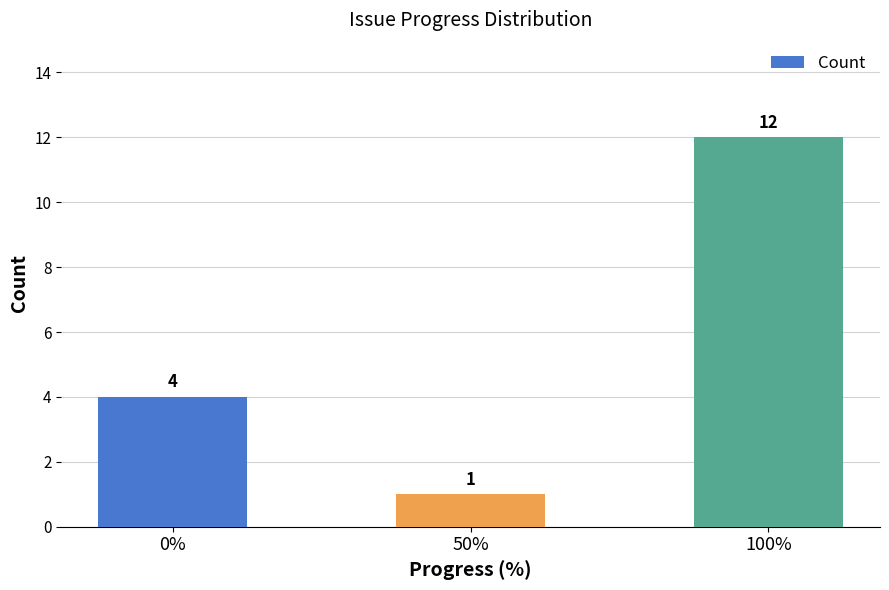

Approximately how many times larger is the value at 100% compared to 50%?

12.0